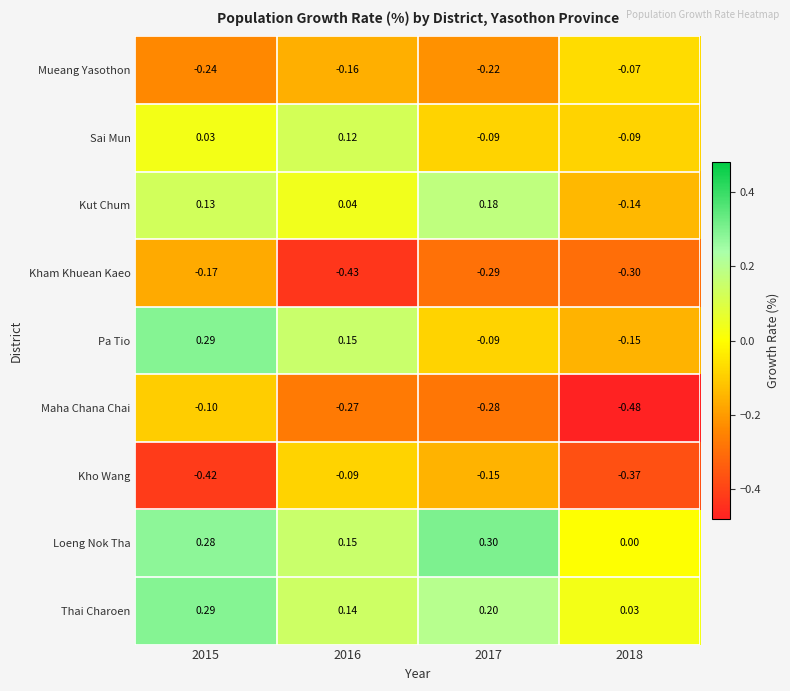

Is the value of Loeng Nok Tha at 2016 greater than the value of Kho Wang at 2017?

Yes